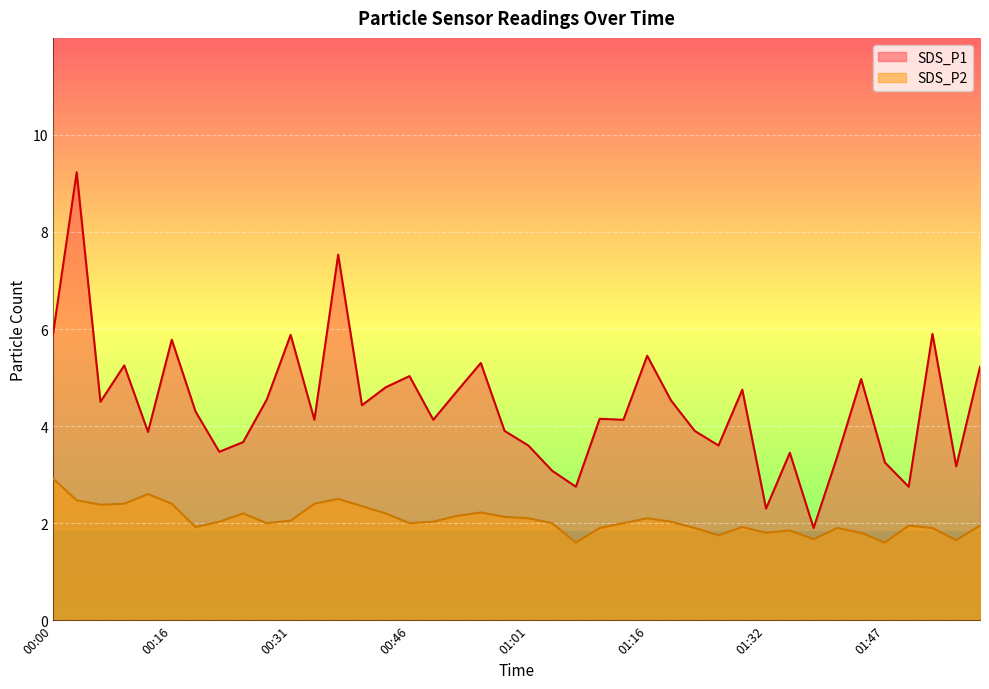

What is the difference between the SDS_P1 values at 00:31 and 00:06?

1.4